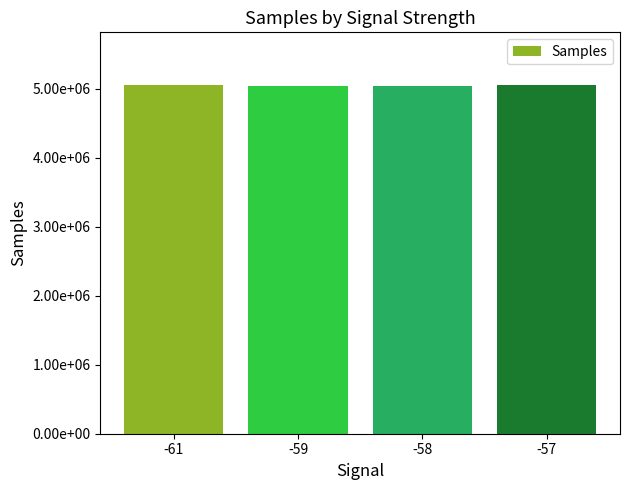

What is the difference between the values at -57 and -61?

10387.5